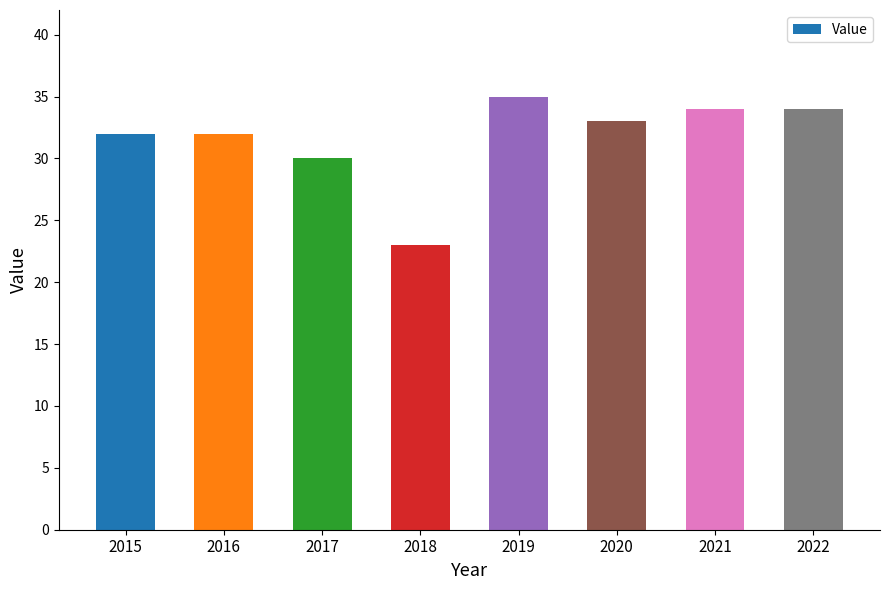

What is the value of the 1st bar from the left?

32